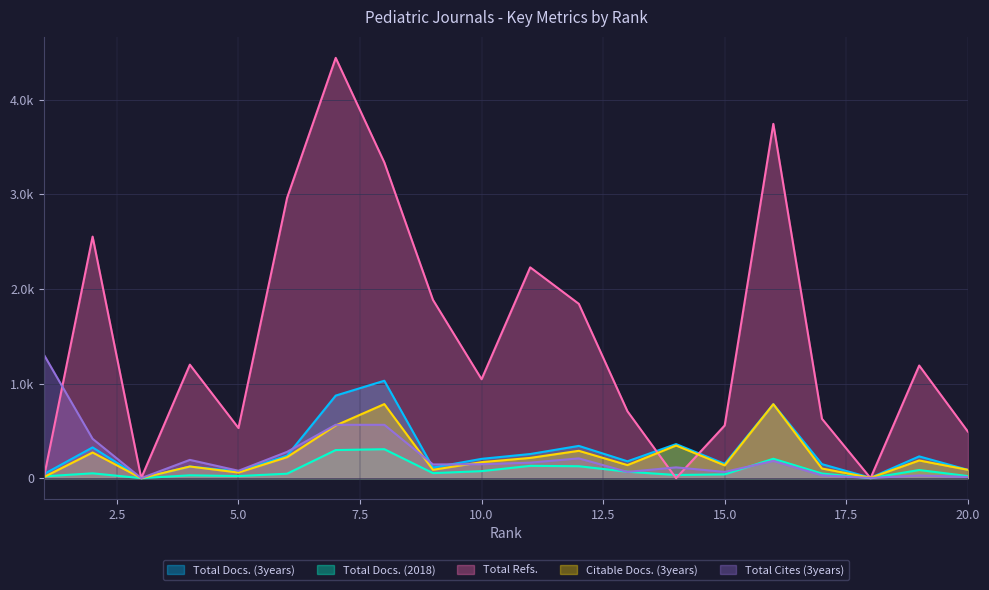

How many values in the Total Refs. series exceed 1191?

9